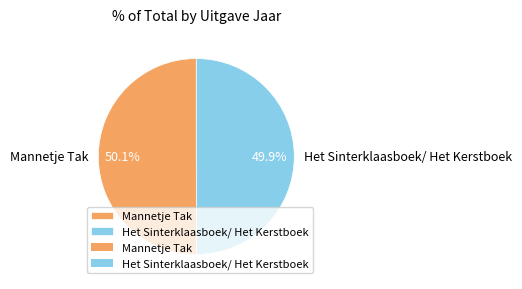

Count the number of slices in the pie.

2